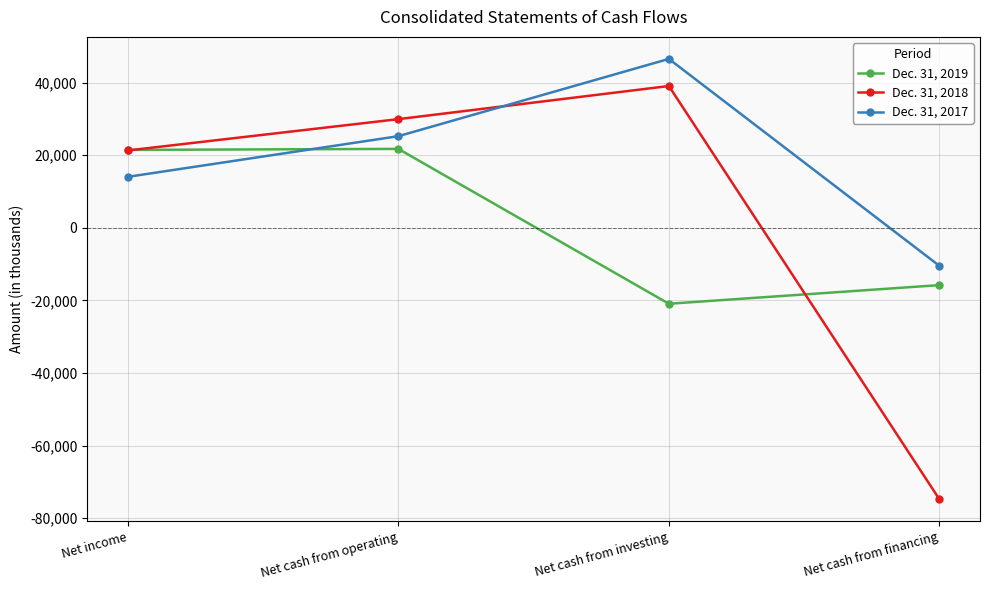

Is the value of Dec. 31, 2018 at Net cash from financing greater than the value of Dec. 31, 2019 at Net cash from operating?

No